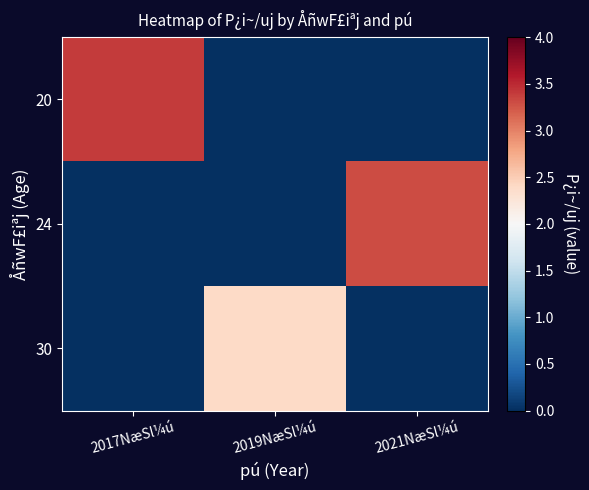

Which series has the largest range (max minus min)?

20